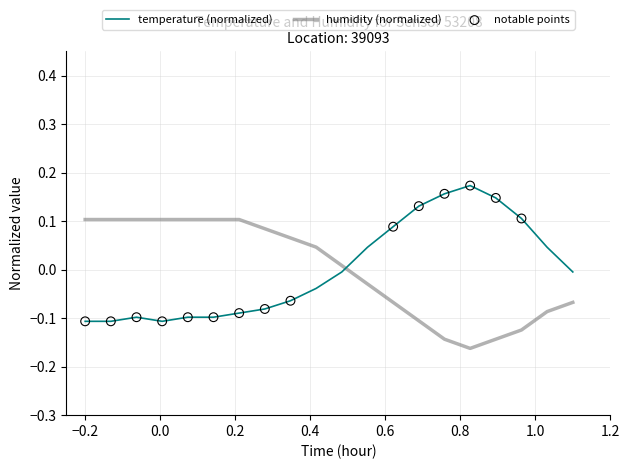

At how many categories does at least one series exceed 0?

19